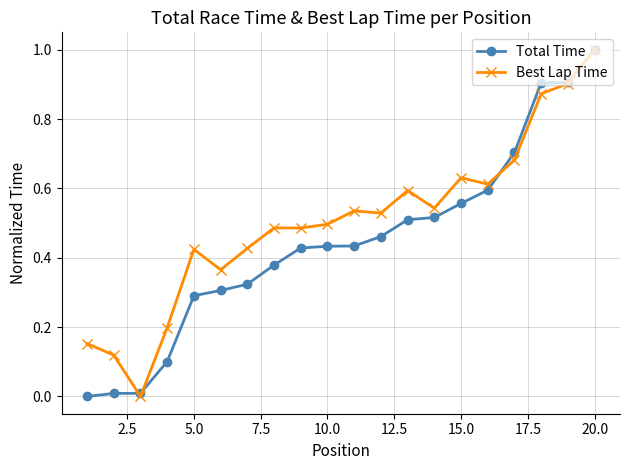

Which series has the largest total across all categories?

Best Lap Time